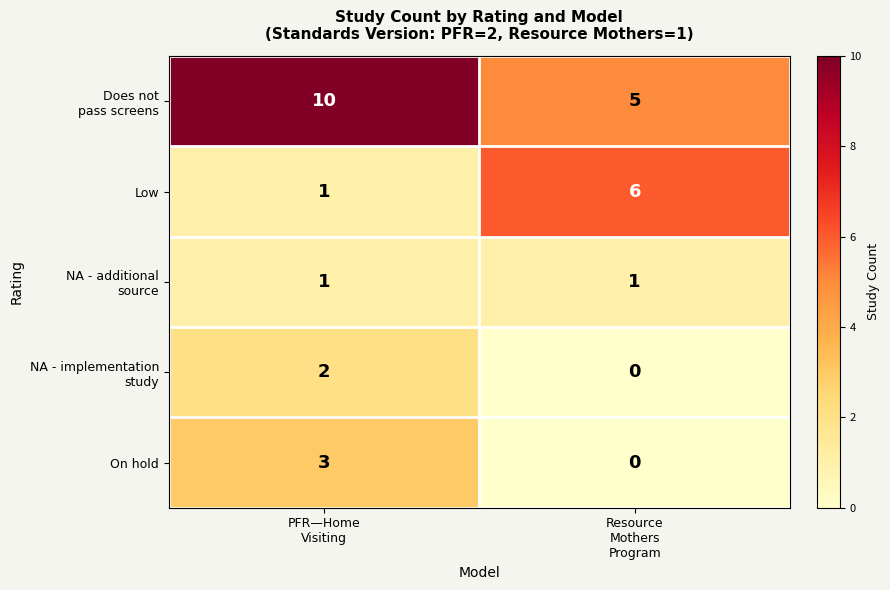

What is the greatest value displayed?

10